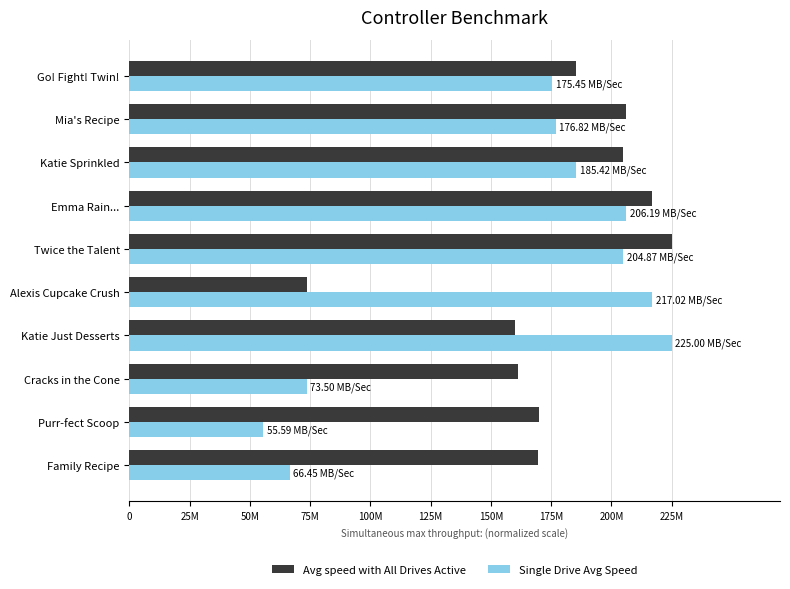

What are all the series names shown in the legend?

Avg speed with All Drives Active, Single Drive Avg Speed